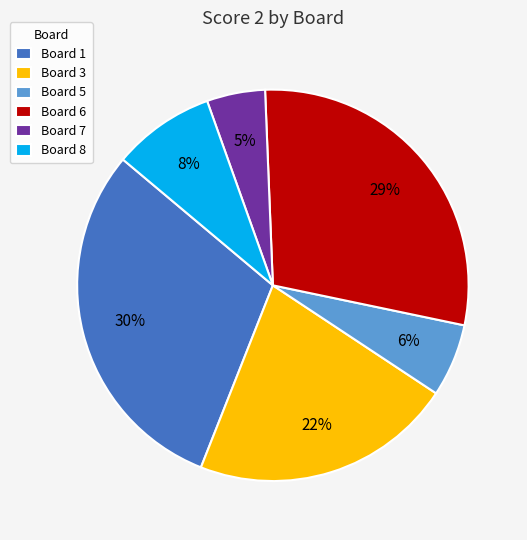

Between Board 8 and Board 1, which is larger?

Board 1